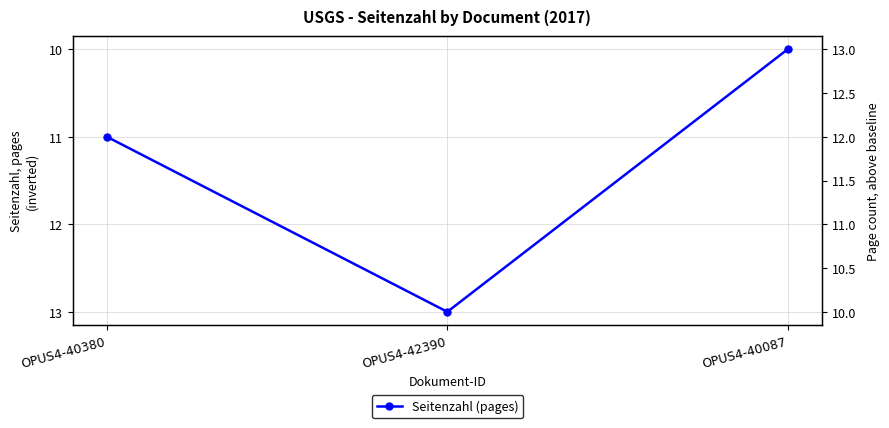

What is the greatest value displayed?

13